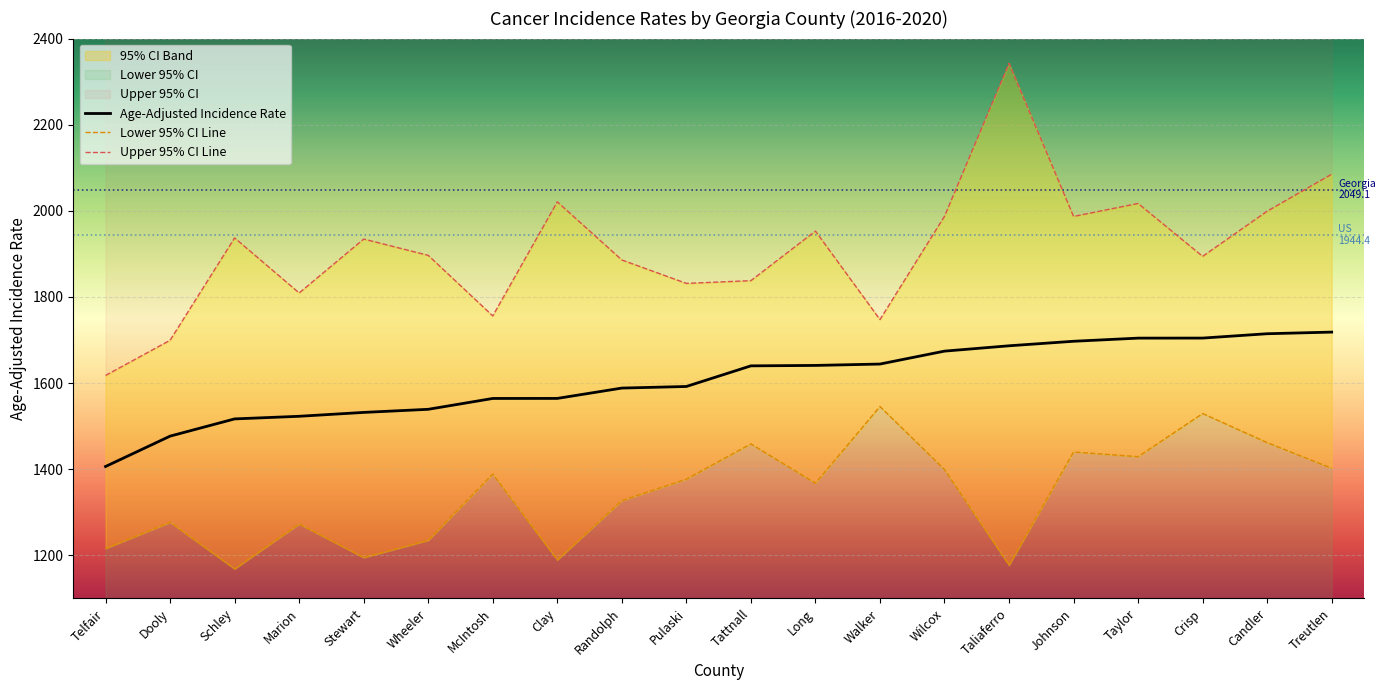

What position from the left is Schley?

3